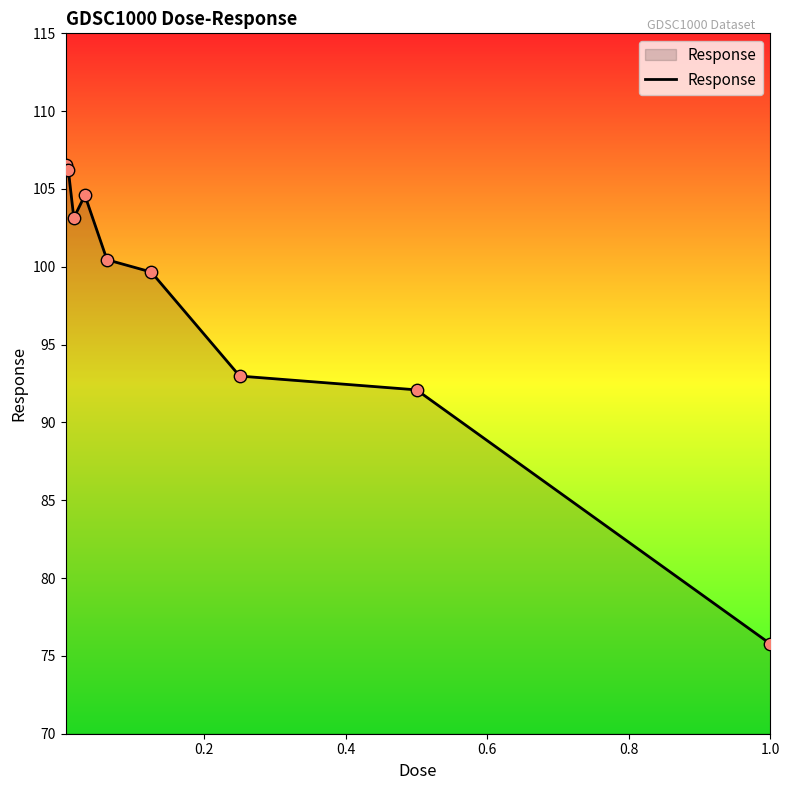

What is the difference between the maximum and minimum values?

30.8